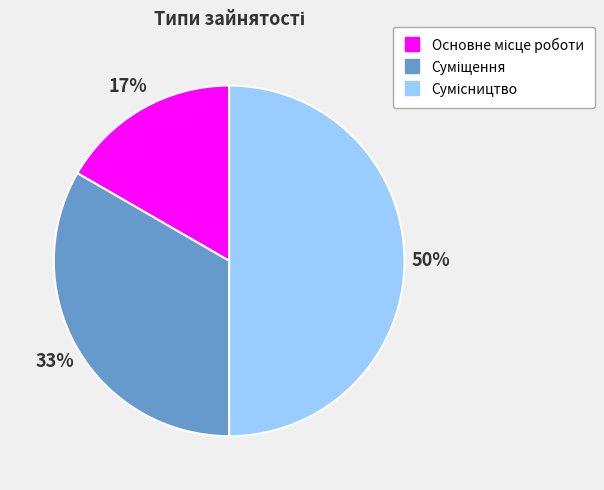

To the nearest percent, what is the difference between the largest and smallest slice percentages?

33%